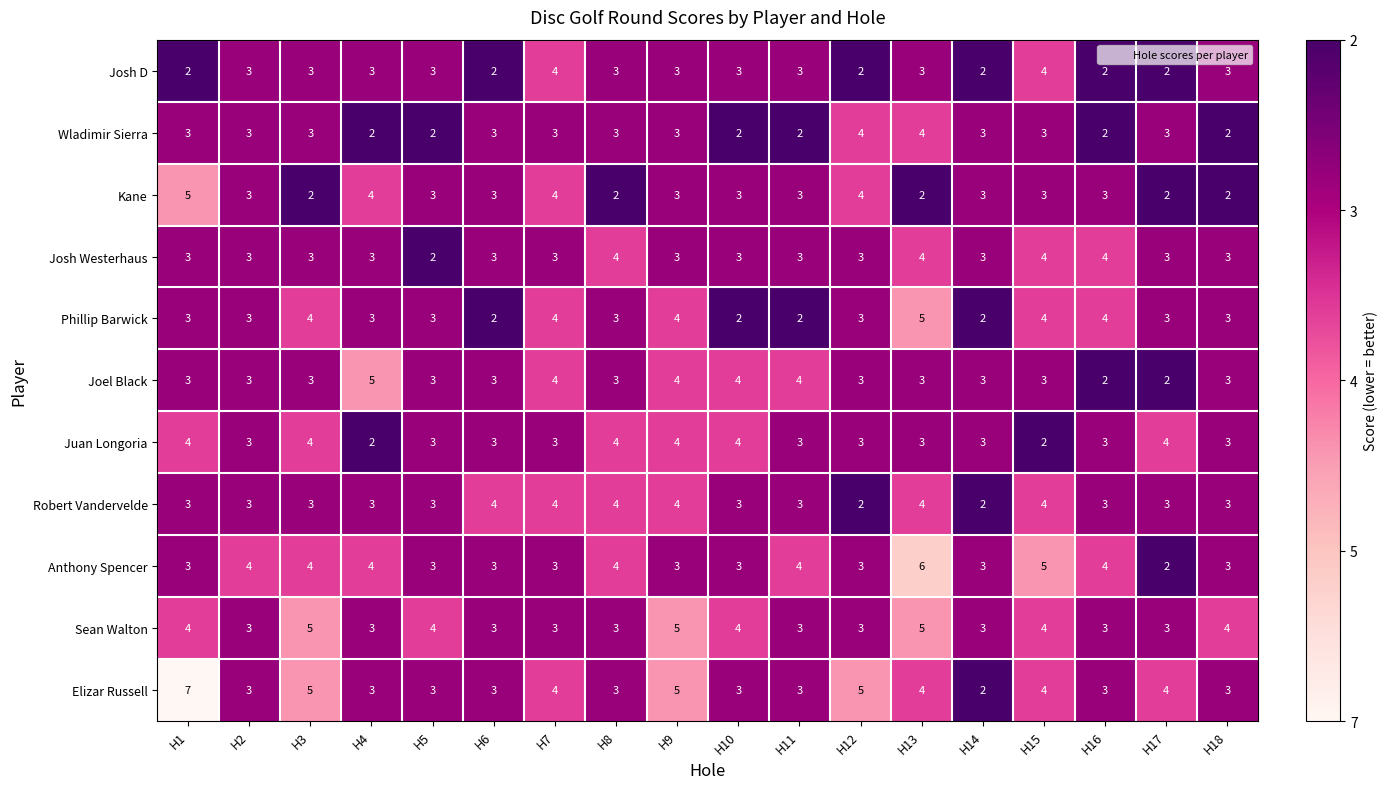

What is the approximate value of Robert Vandervelde at H9?

4